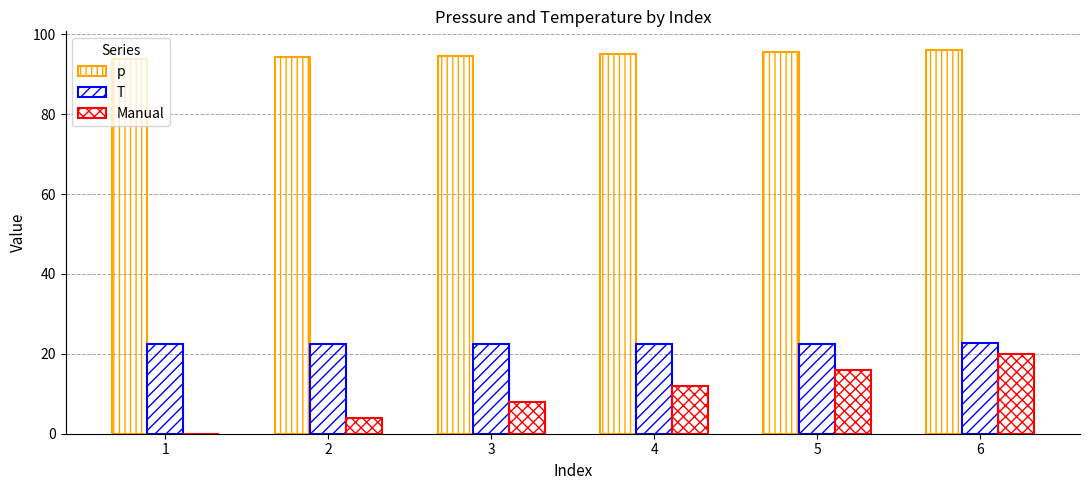

List the series in order of their peak value, highest first.

p, T, Manual